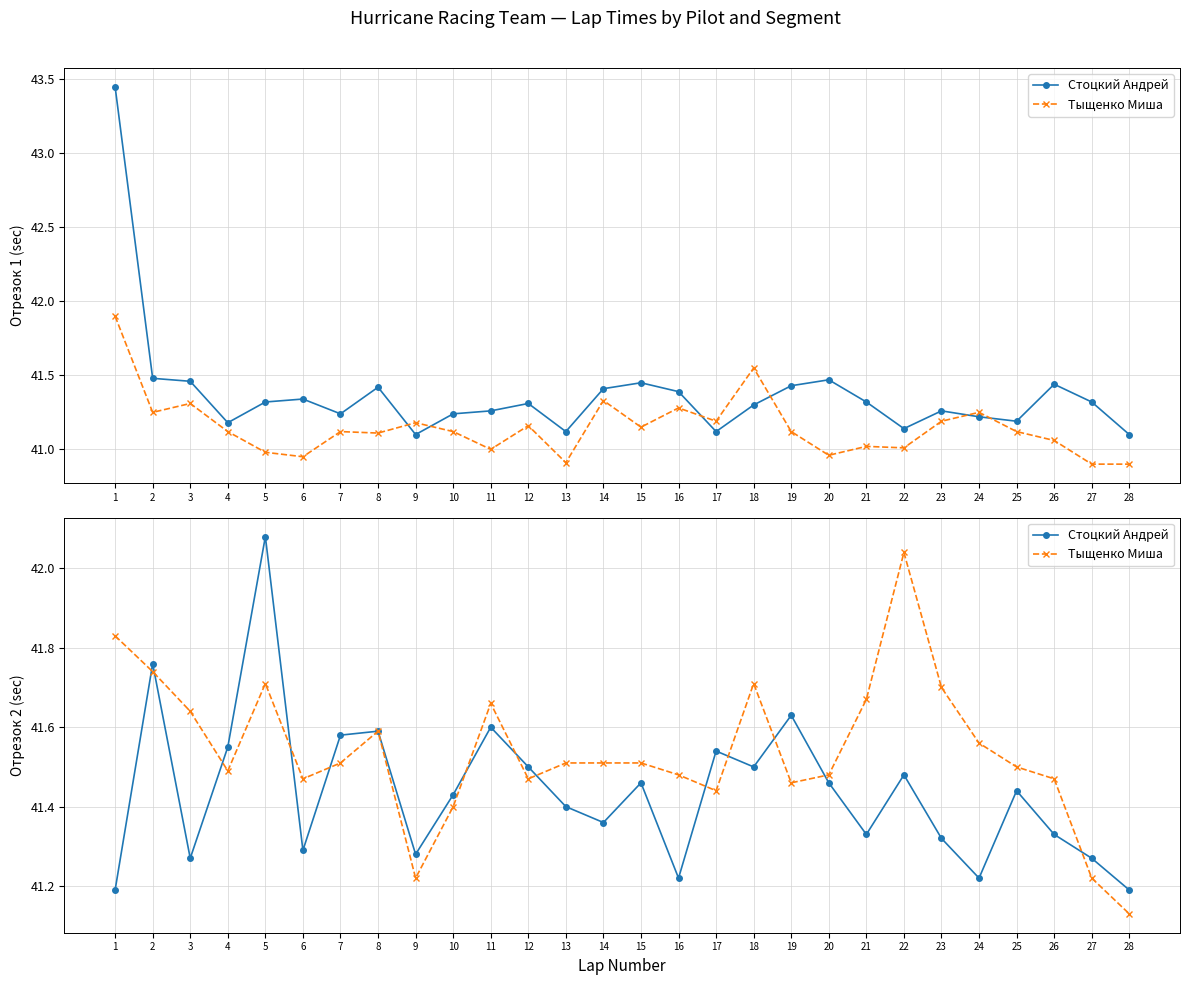

In Тыщенко Миша, how many points are higher than both neighbors (excluding endpoints)?

5